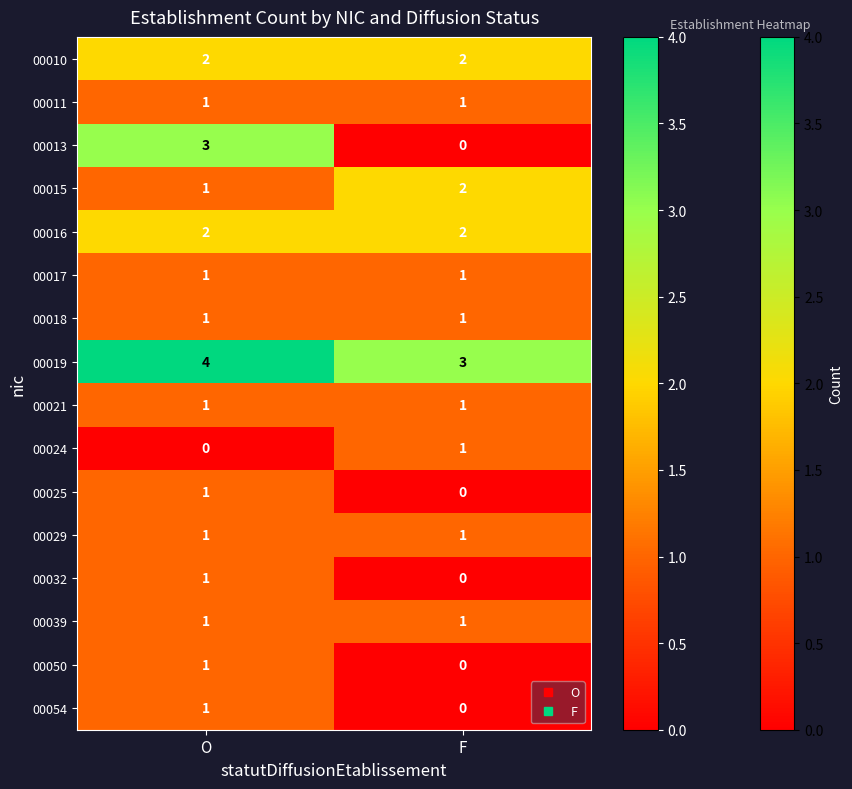

Which label corresponds to the largest value in the chart?

O